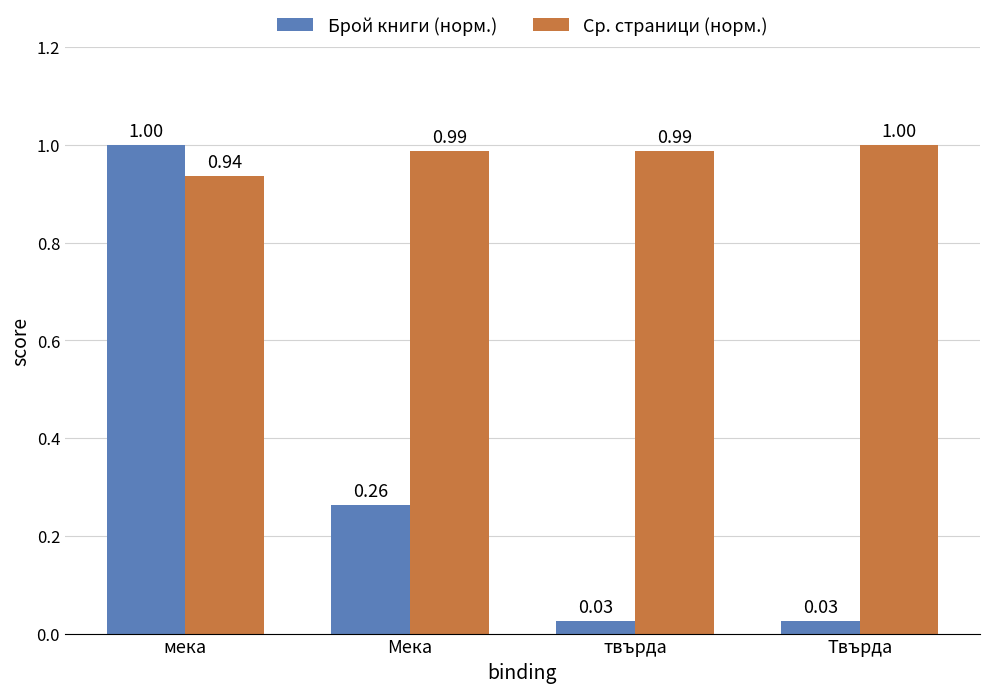

How many distinct data groups are displayed?

2